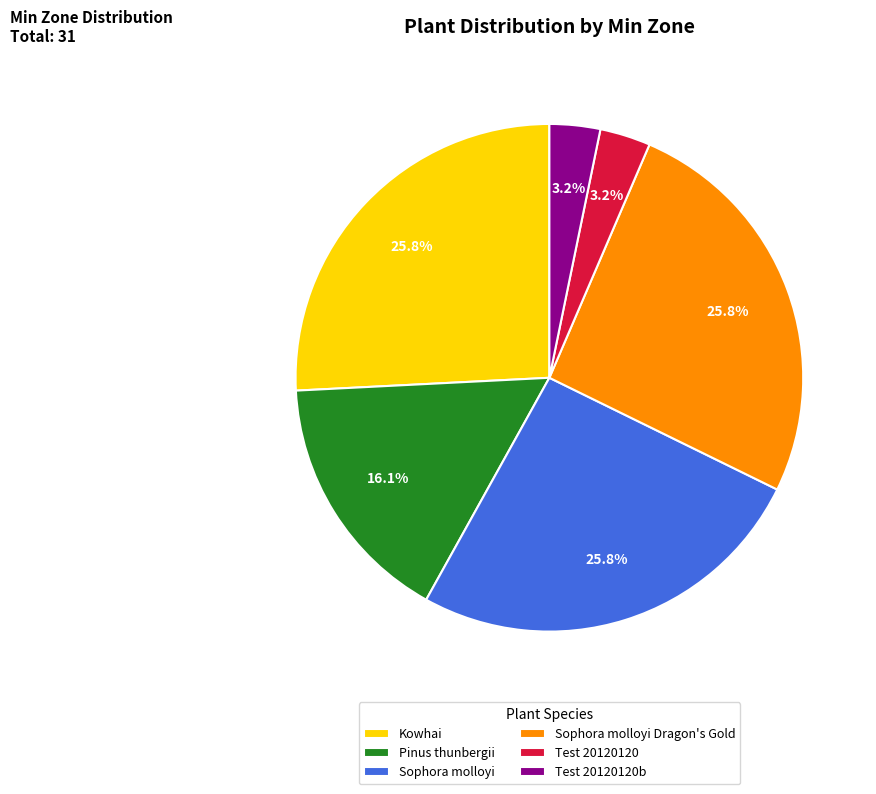

True or false: Test 20120120b accounts for 16% of the total.

False